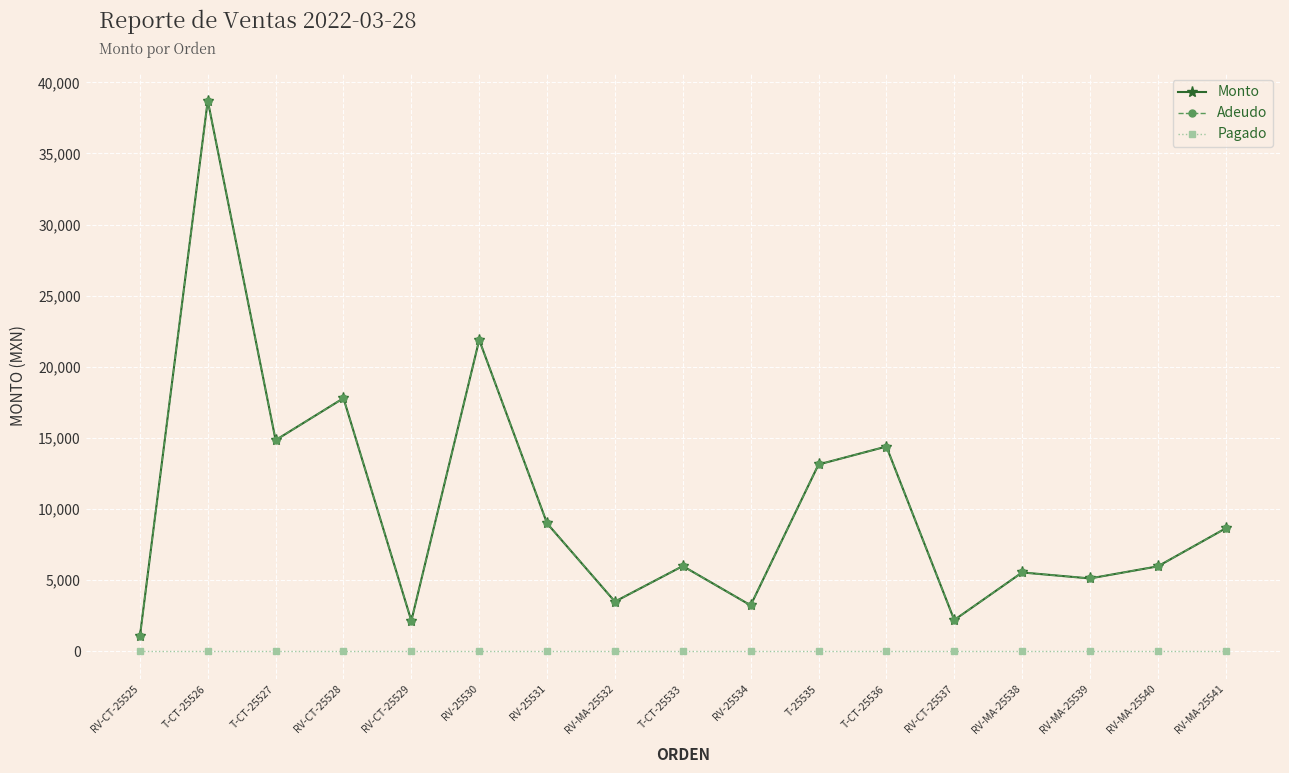

Where is the first local maximum for Adeudo?

T-CT-25526